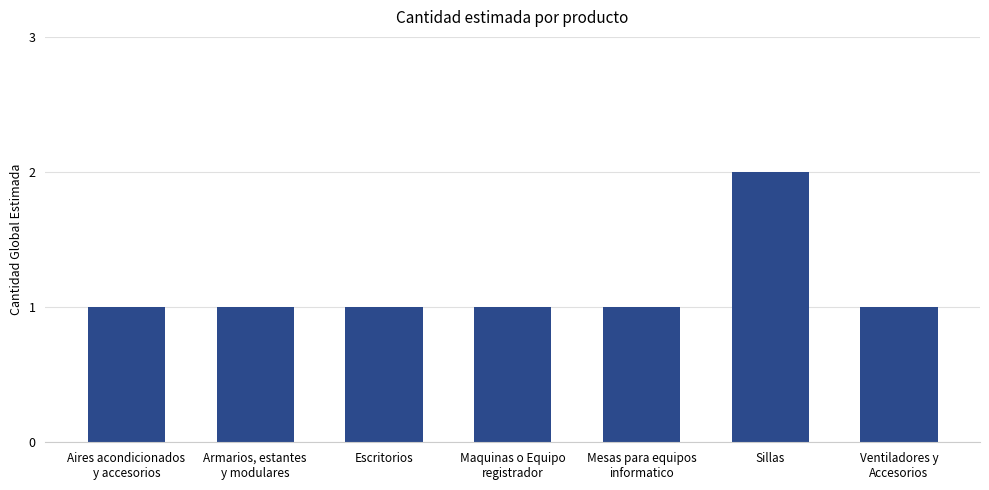

What is the minimum value shown in the chart?

1